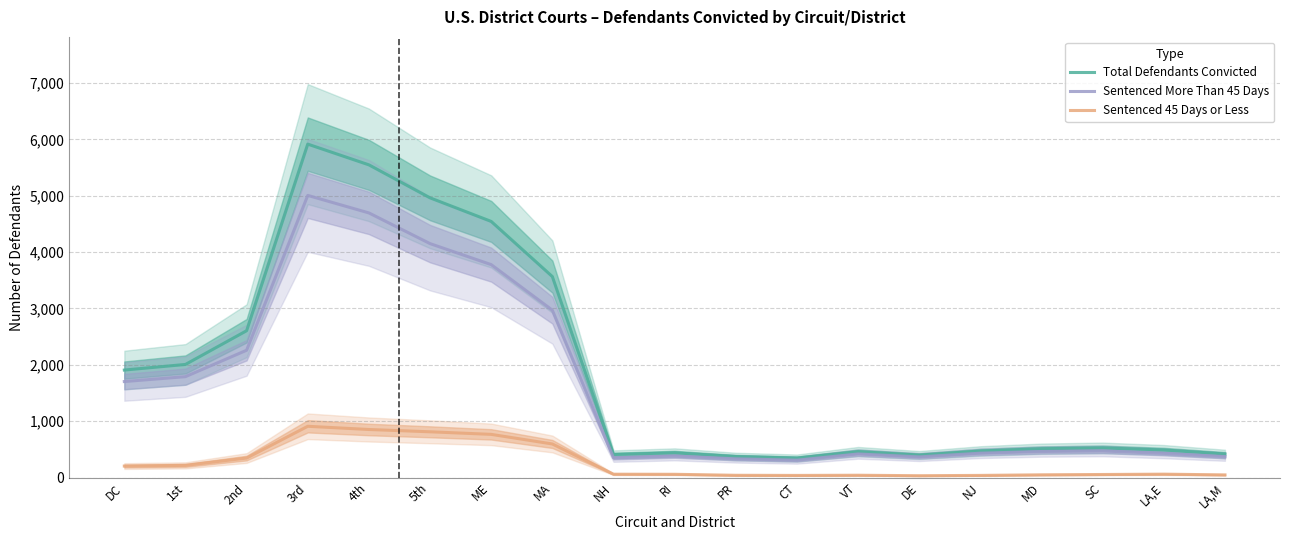

Between DC and ME, which is larger?

ME